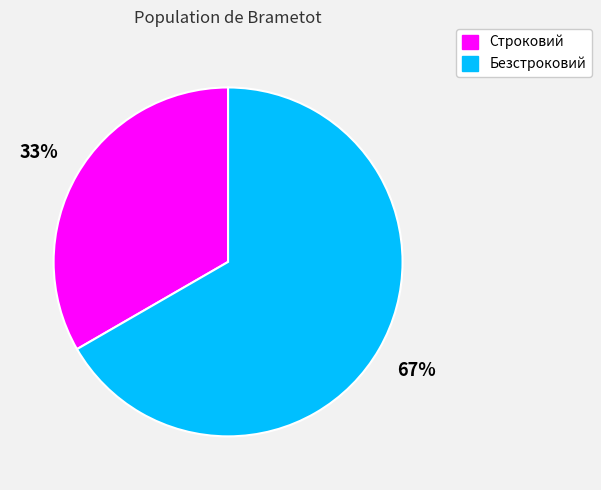

What percentage is the Строковий slice, to the nearest percent?

33%